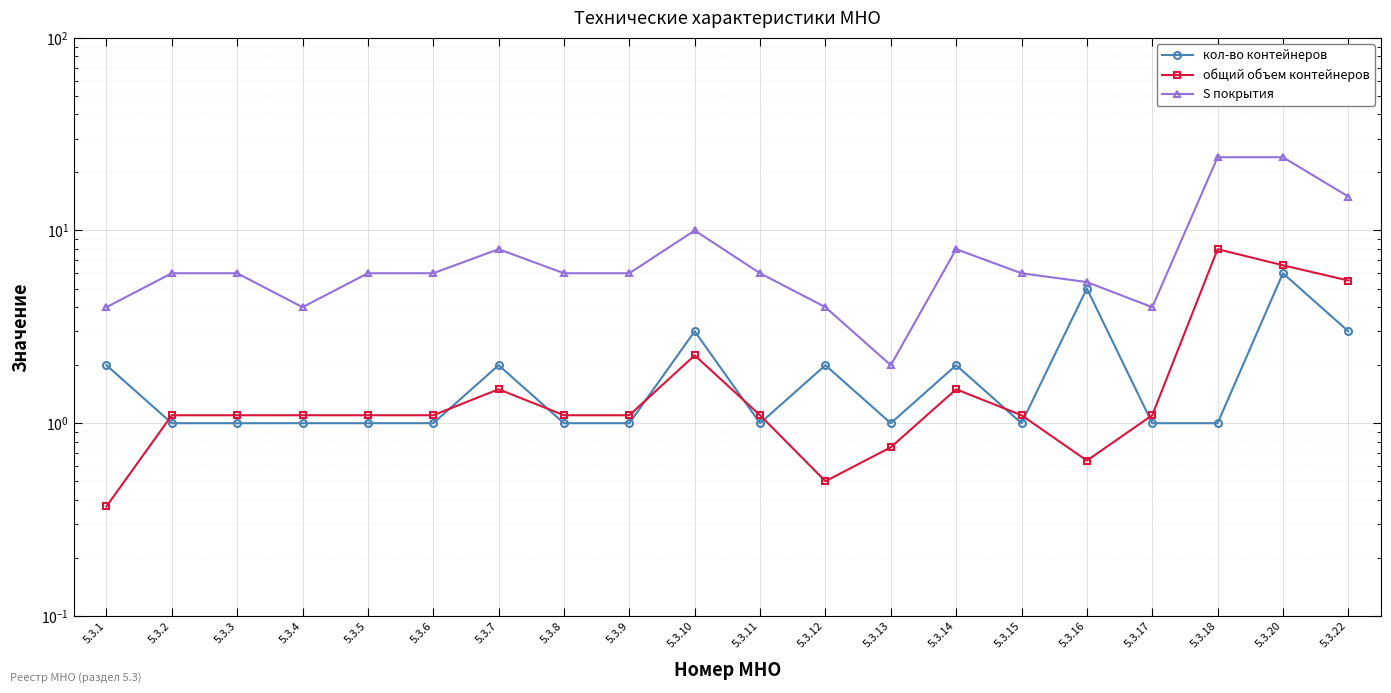

True or false: общий объем контейнеров has more than 2 points higher than both neighbors.

True